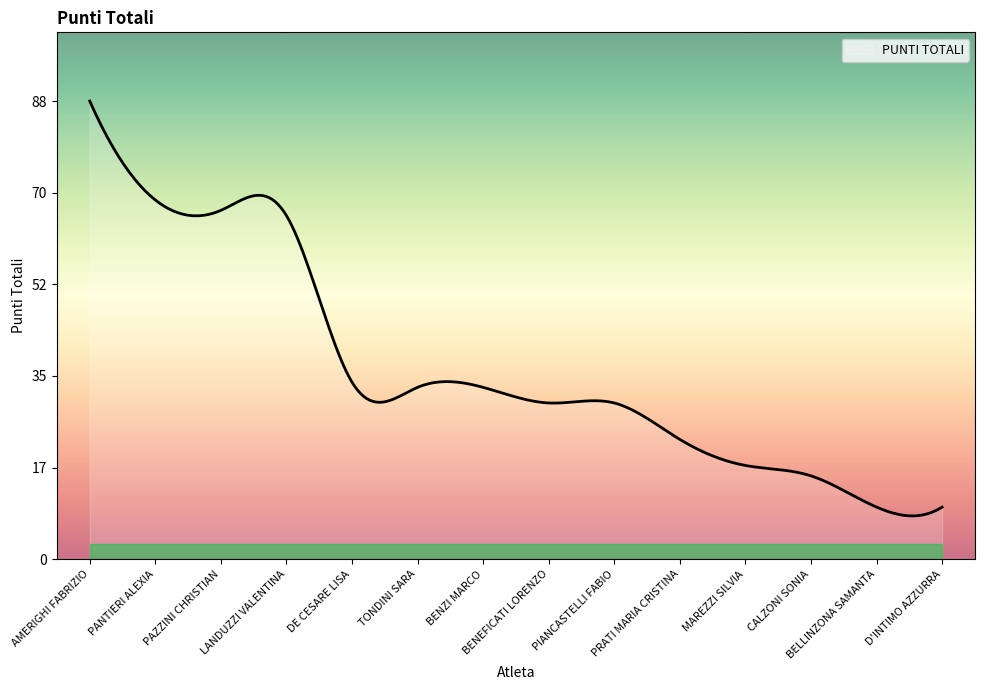

What is the smallest value displayed?

8.3